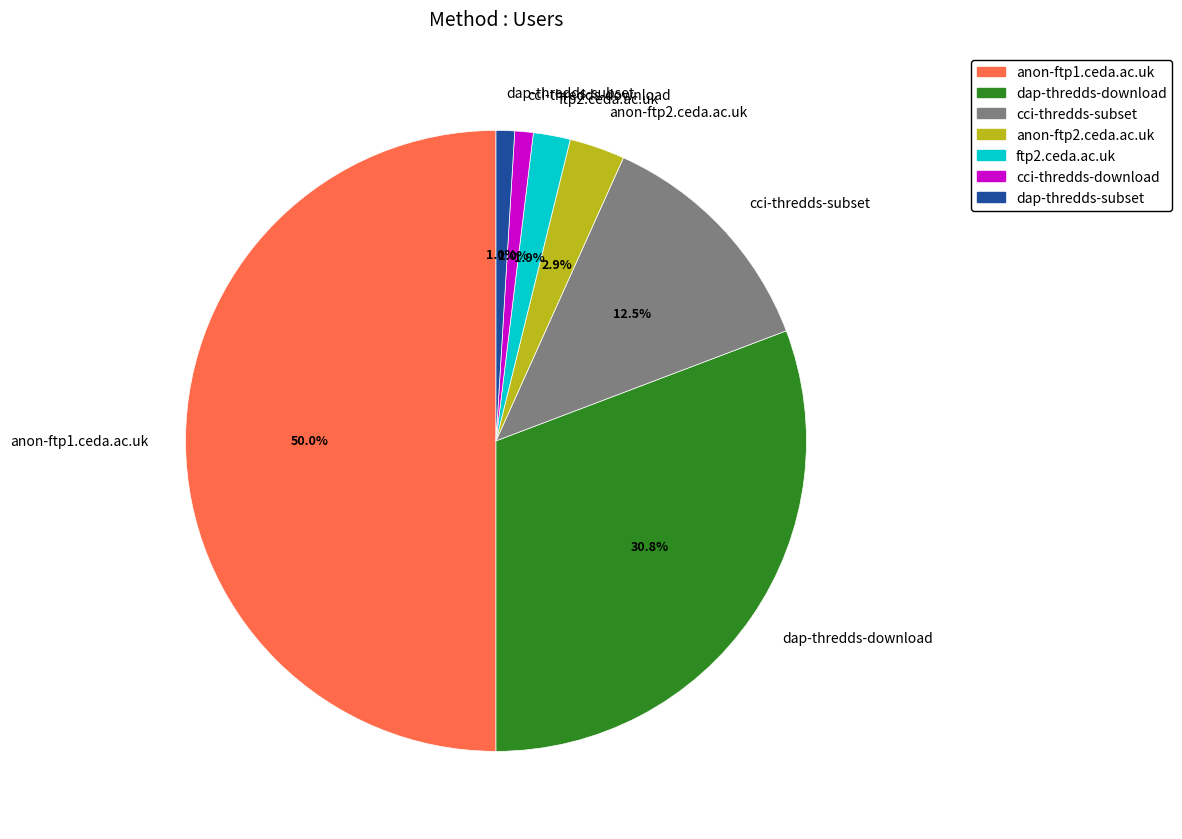

What percentage do ftp2.ceda.ac.uk and dap-thredds-subset together represent?

2.9%